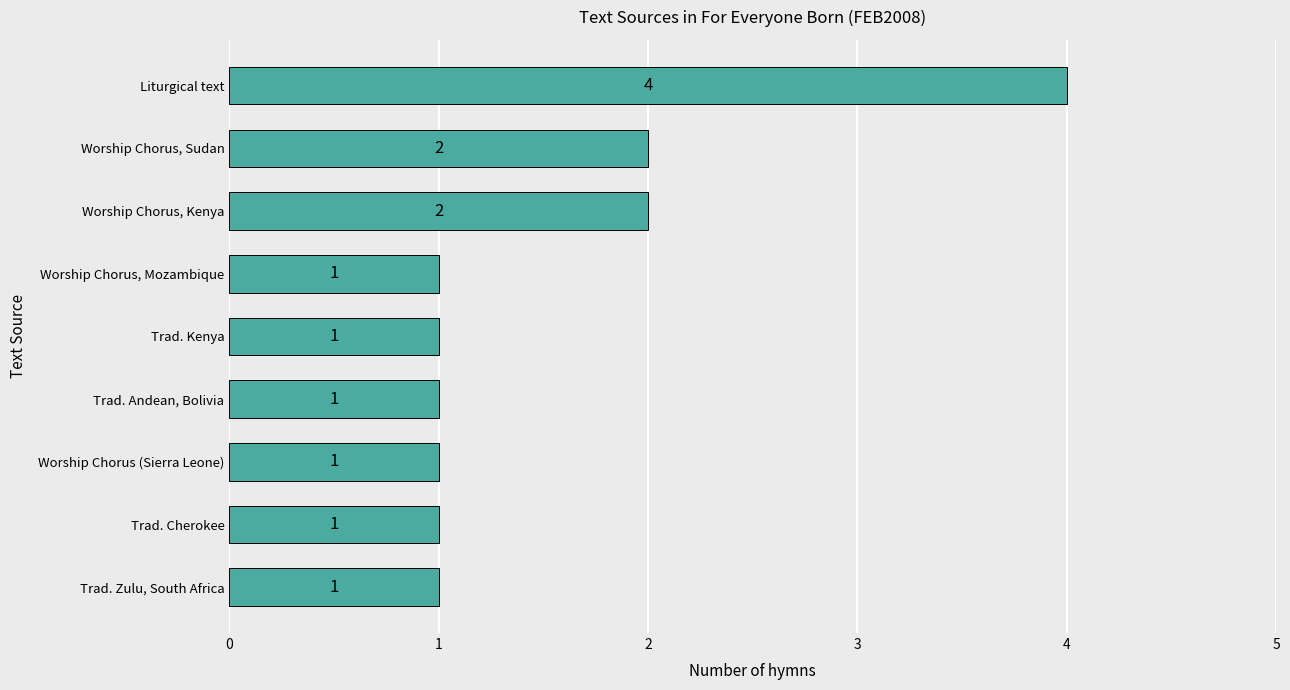

What is the difference between the maximum and minimum values?

3